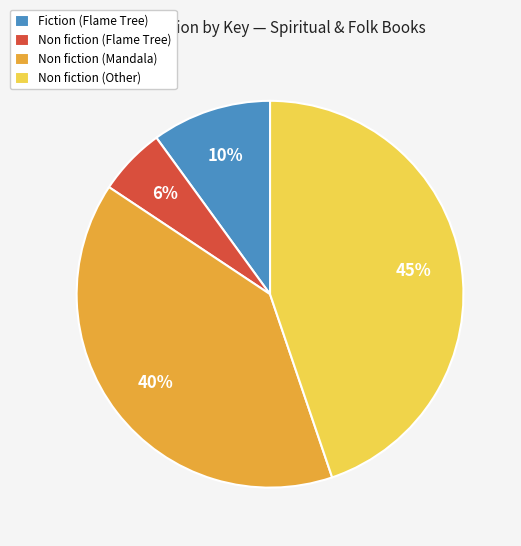

Is there any slice that represents more than half of the pie?

No